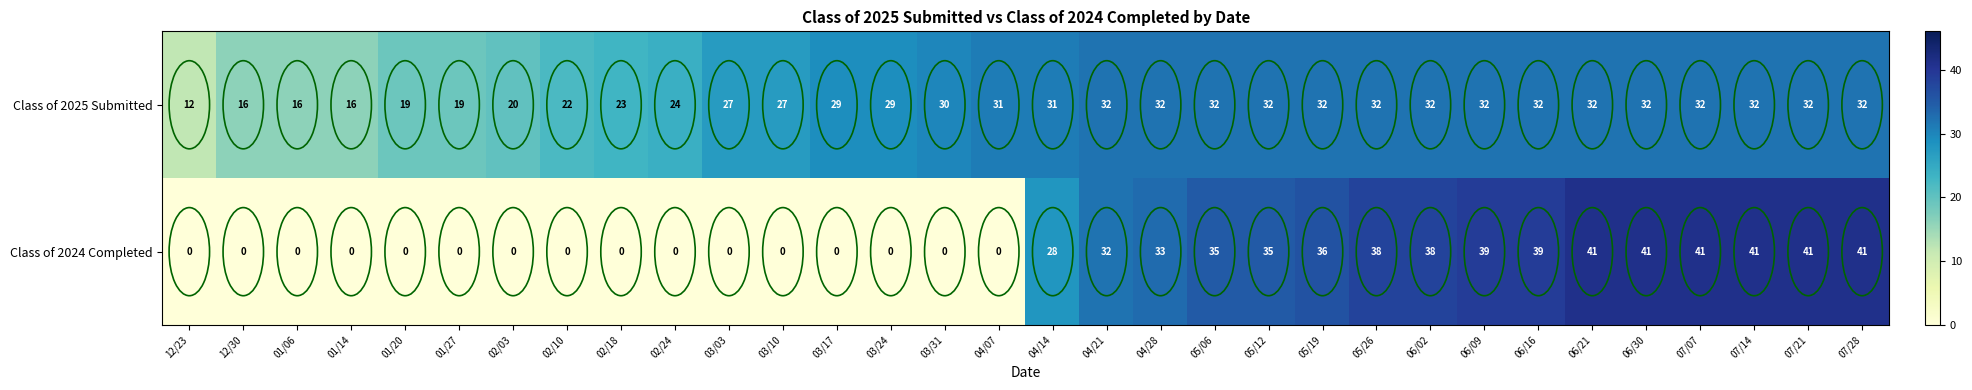

At 07/28, list the series in order from smallest to largest.

Class of 2025 Submitted, Class of 2024 Completed